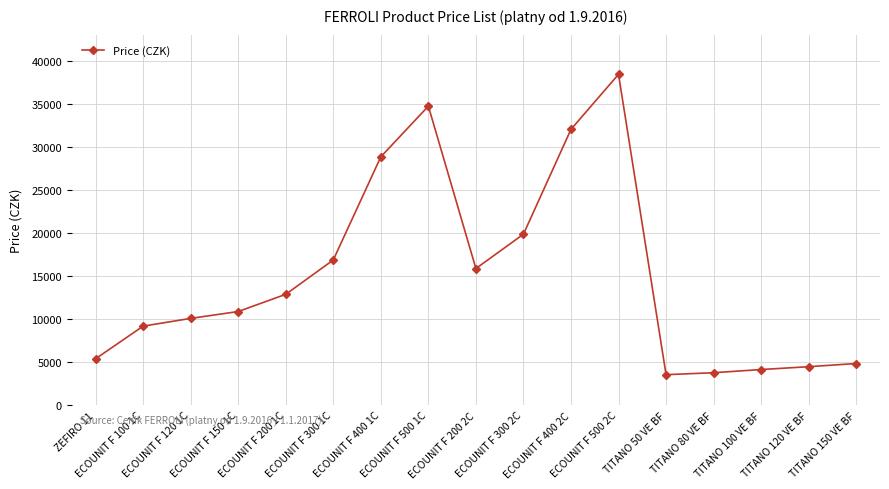

Reading left to right, what are all the values shown in this chart?

ZEFIRO 11=5400	ECOUNIT F 100 1C=9200	ECOUNIT F 120 1C=10100	ECOUNIT F 150 1C=10900	ECOUNIT F 200 1C=12900	ECOUNIT F 300 1C=16900	ECOUNIT F 400 1C=28900	ECOUNIT F 500 1C=34800	ECOUNIT F 200 2C=15900	ECOUNIT F 300 2C=19900	ECOUNIT F 400 2C=32100	ECOUNIT F 500 2C=38500	TITANO 50 VE BF=3550	TITANO 80 VE BF=3780	TITANO 100 VE BF=4150	TITANO 120 VE BF=4480	TITANO 150 VE BF=4850